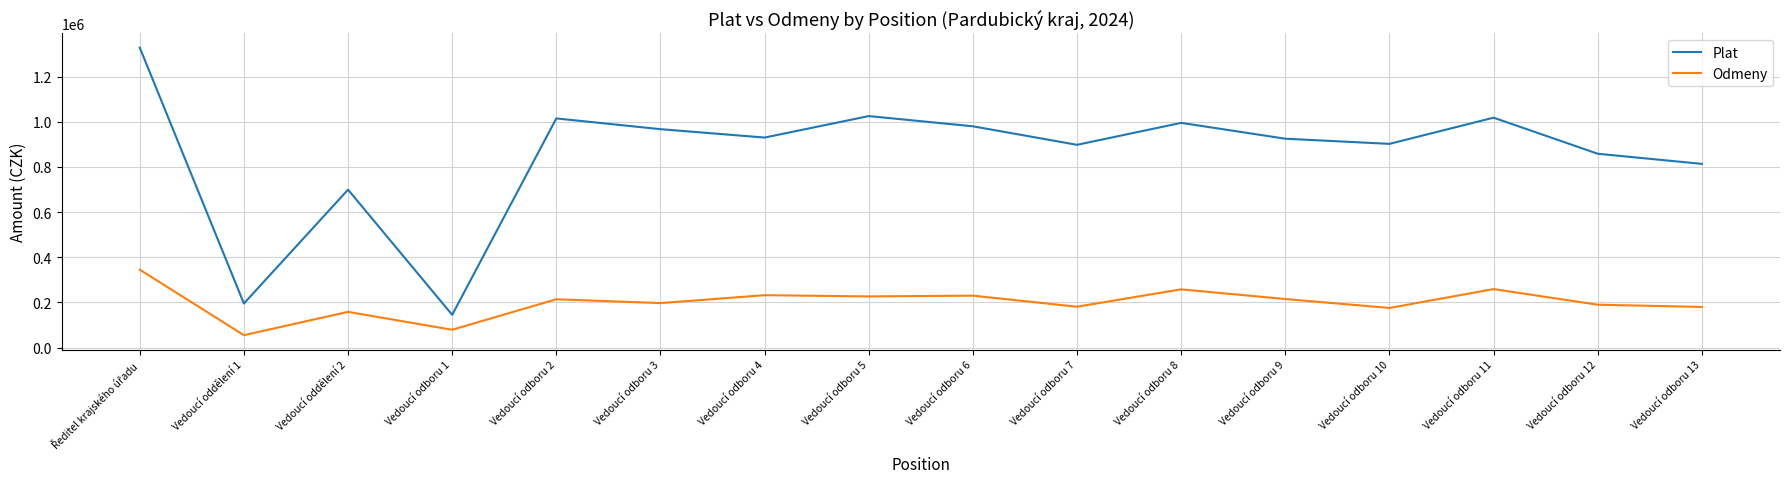

Rank the series by their average value, from lowest to highest.

Odmeny, Plat